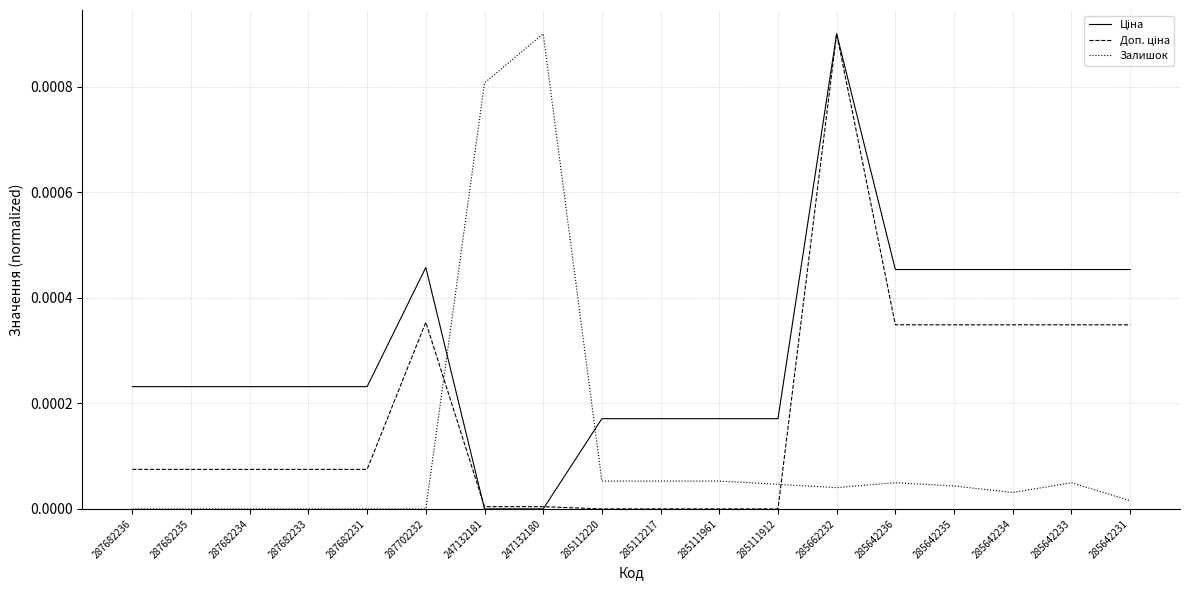

What position from the left is 287682236?

1